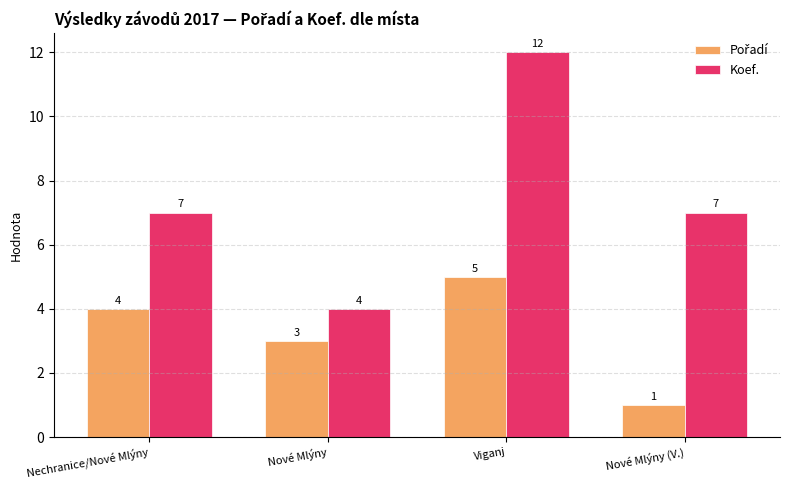

Count the number of data series in this chart.

2